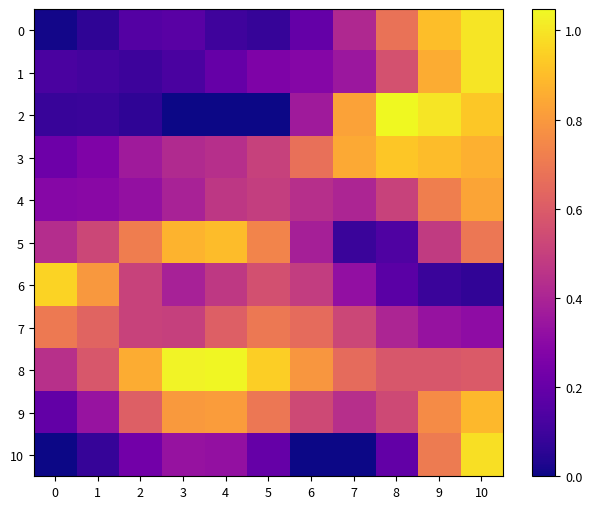

At how many categories does at least one series exceed 0?

11